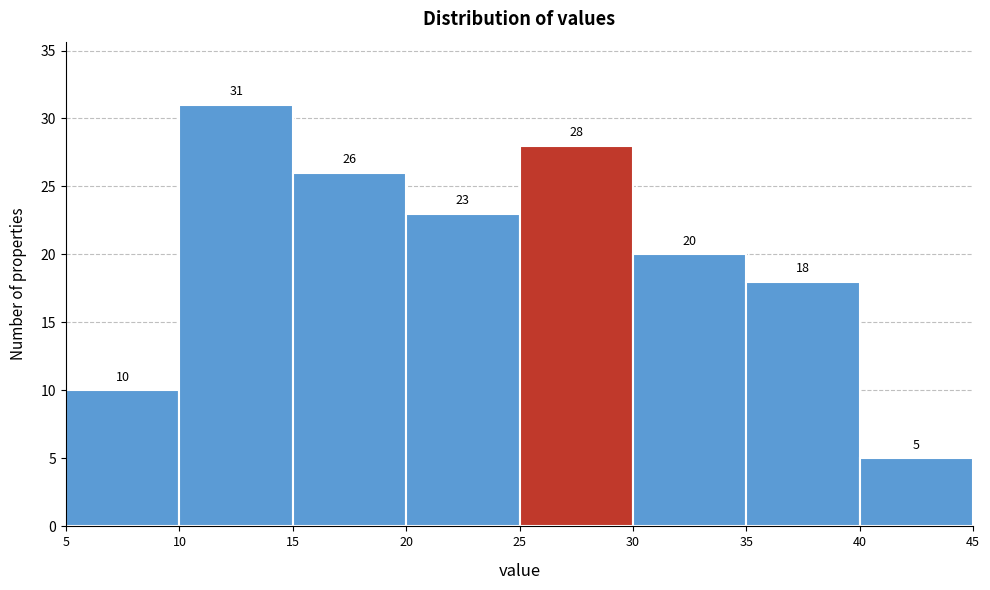

How tall is the bar that spans 10 to 15 on the x-axis?

31